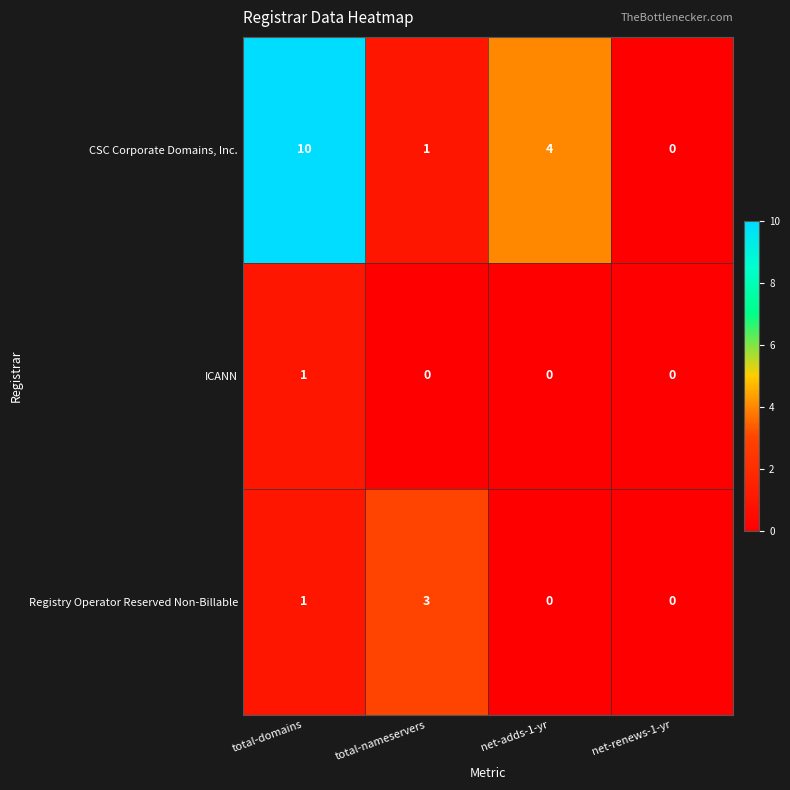

At which category is the sum across all series the highest?

total-domains